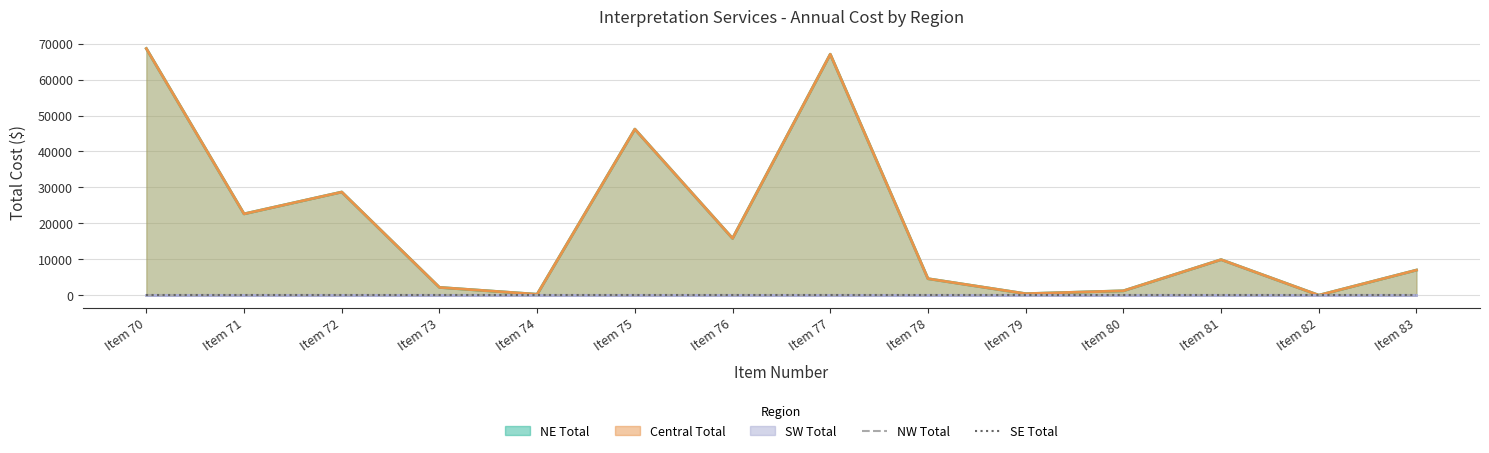

What is the value of the NE Total point at the 12th from the left?

9920.0